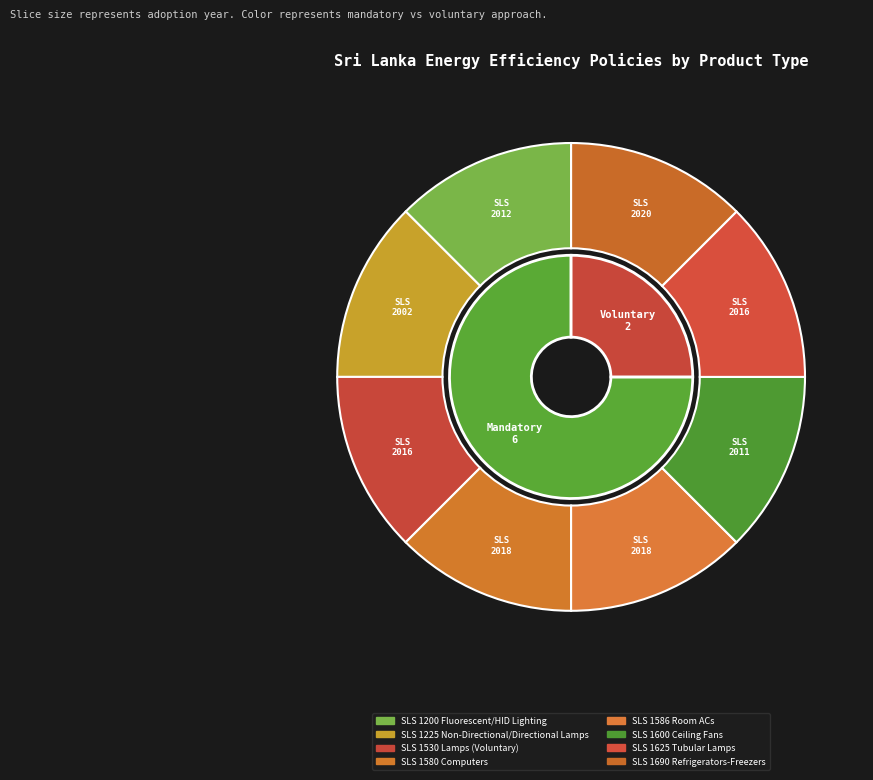

What is the change in value from 2 to 5?

-5